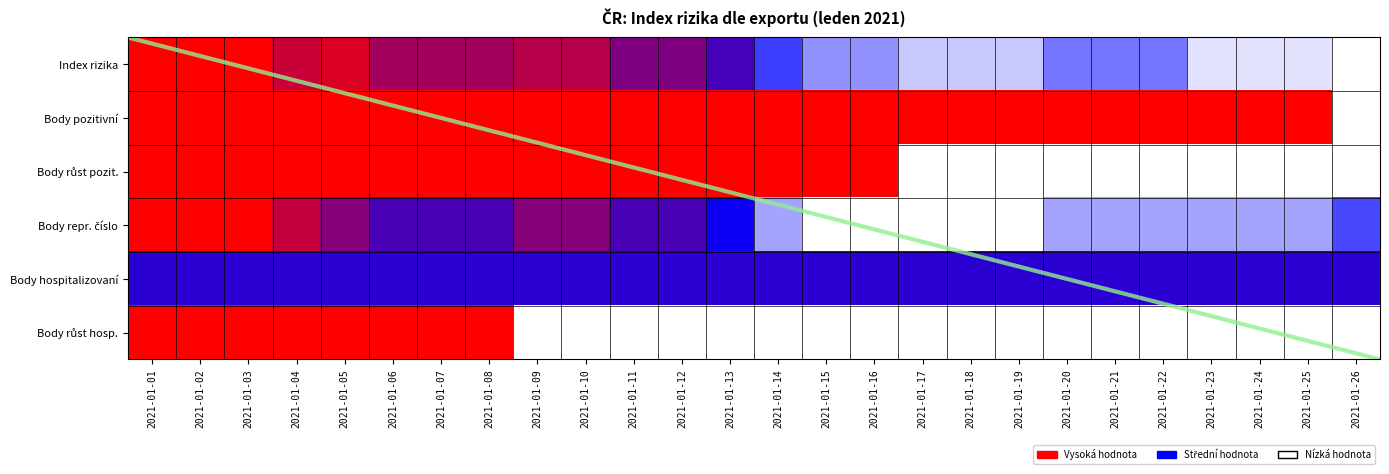

How many distinct data groups are displayed?

1